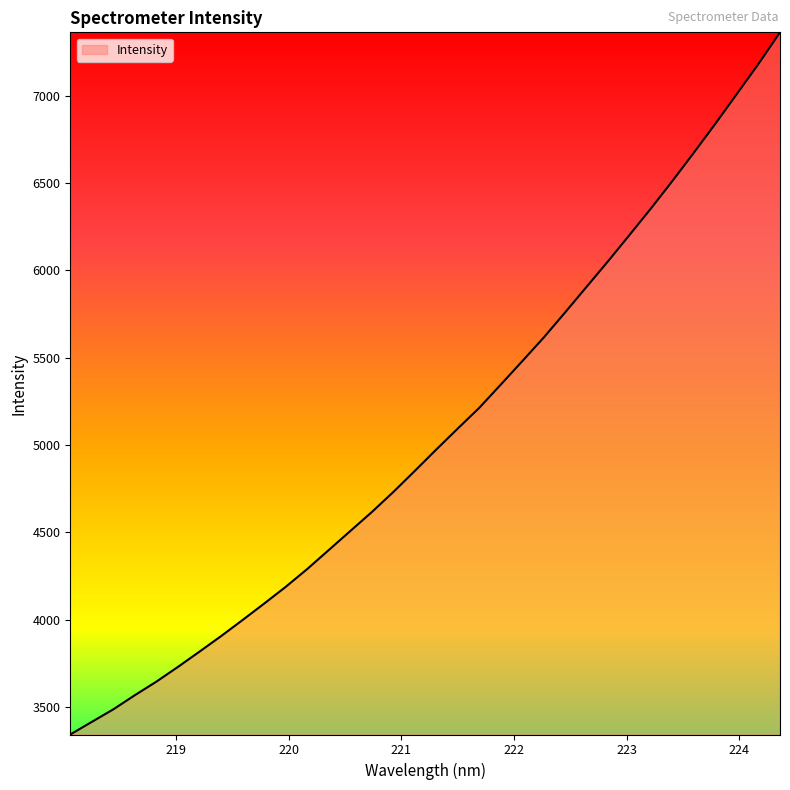

What is the smallest value displayed?

3343.1